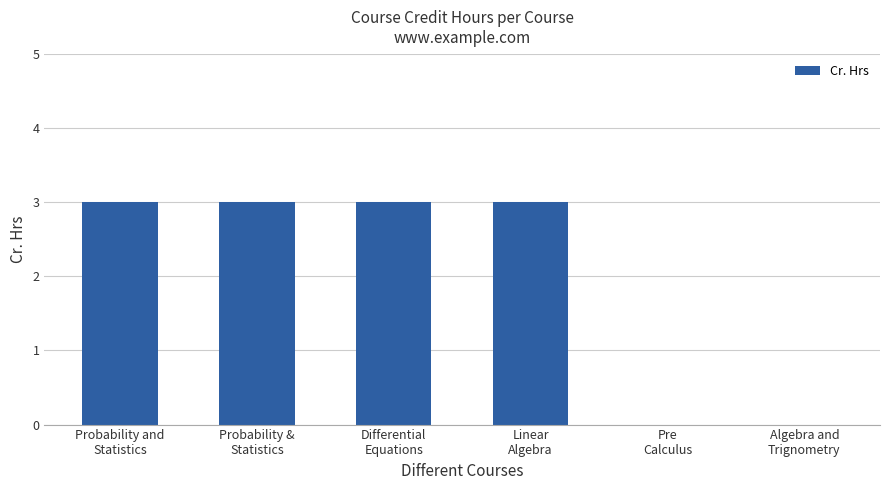

What is the maximum value shown in the chart?

3